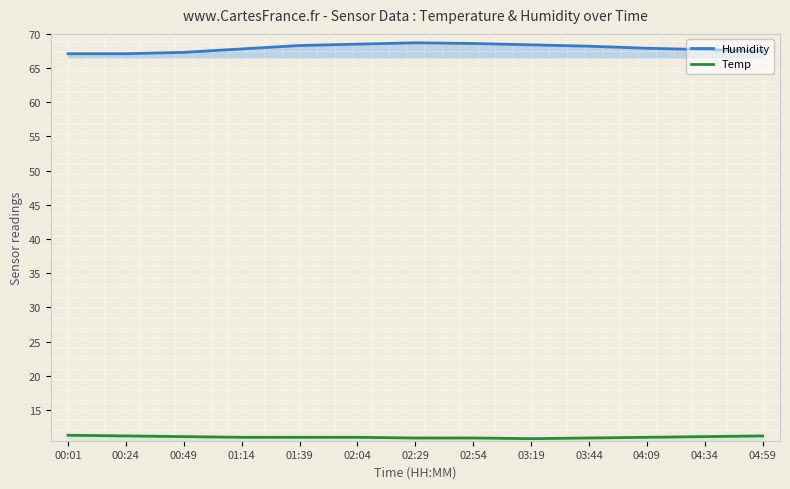

Where is the first local maximum for Humidity line?

02:29